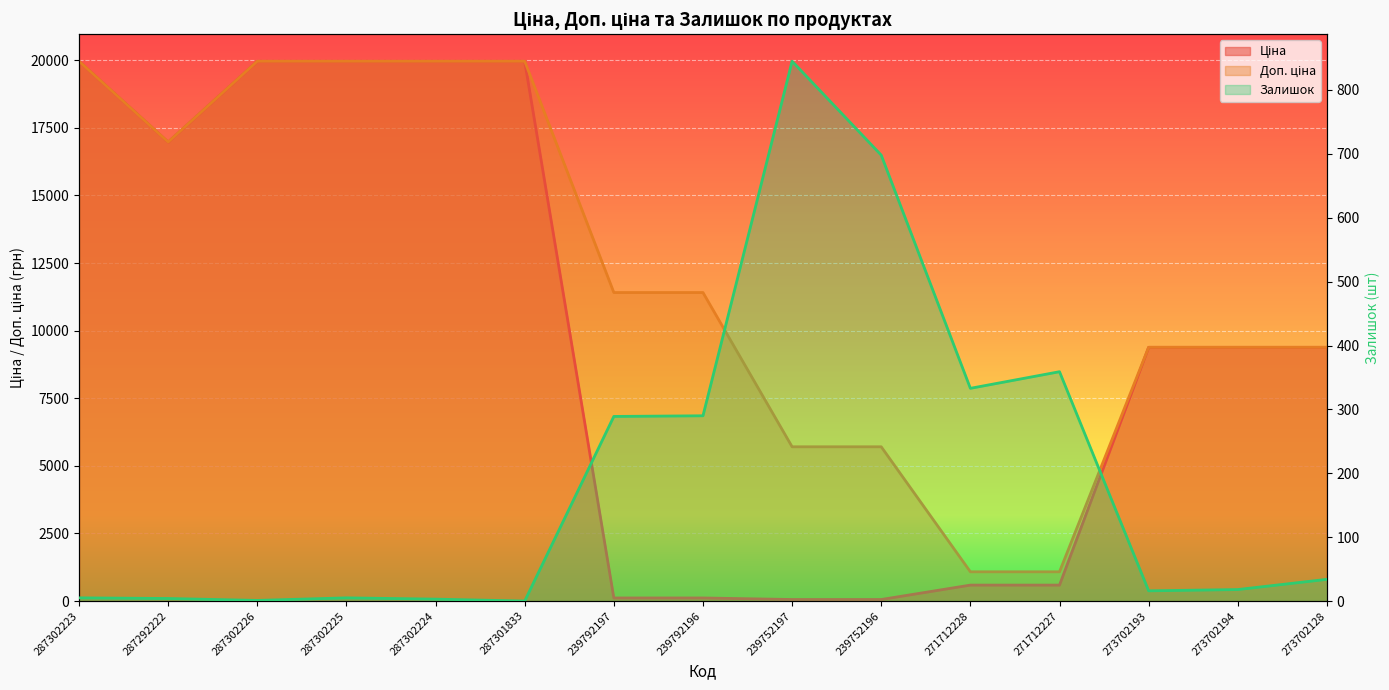

True or false: Ціна has a value of 9384.0 at 273702194.

True